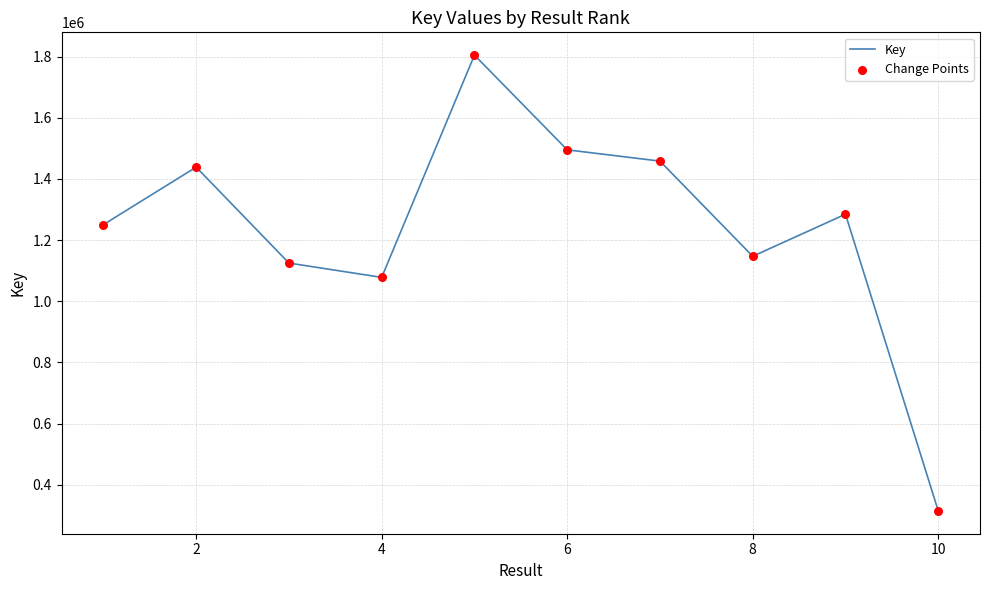

What is the smallest value displayed?

314266